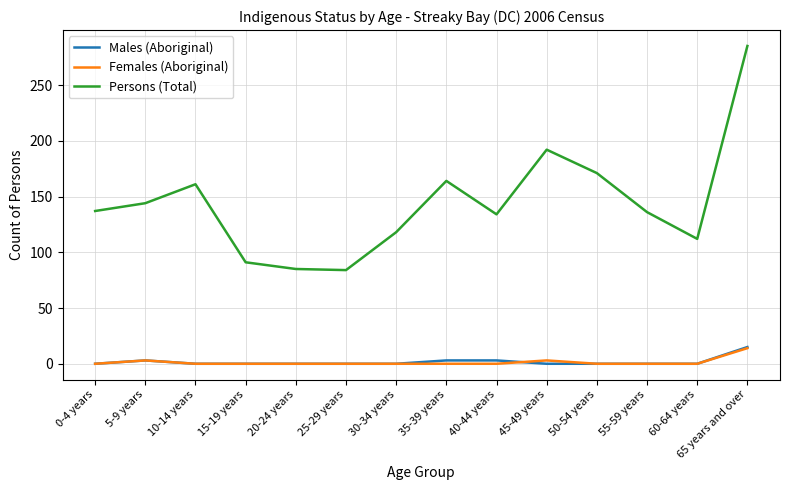

Is it true that Persons (Total) equals 85 at 20-24 years?

True